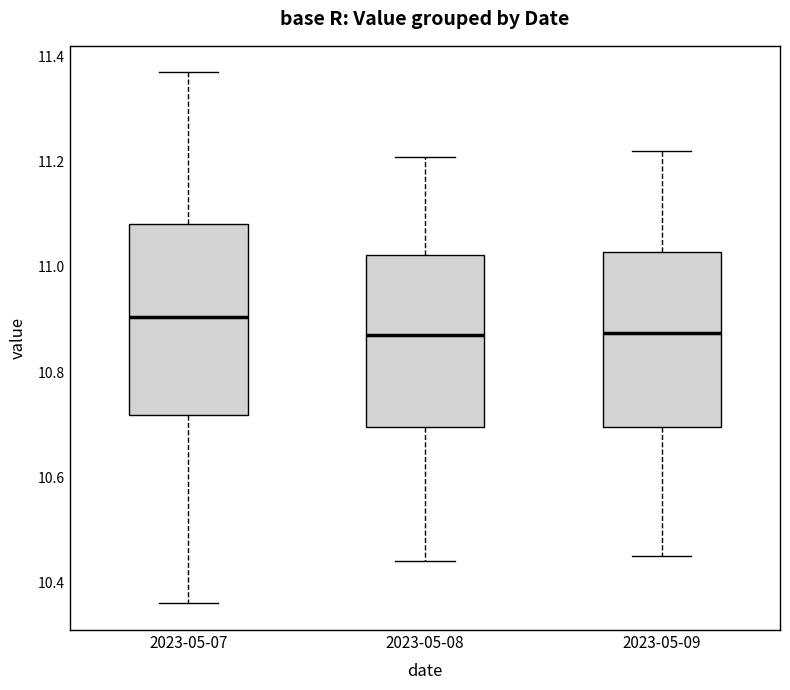

Reading left to right, transcribe this box plot: for each box, give where its median line is, the range the box spans, and where its two whiskers end, as read against the y-axis. The values are not printed on the chart, so give them approximately, as read against the axis.

2023-05-07: median 10.90, box 10.72 to 11.08, whiskers 10.36 to 11.38
2023-05-08: median 10.88, box 10.70 to 11.02, whiskers 10.44 to 11.22
2023-05-09: median 10.88, box 10.70 to 11.02, whiskers 10.46 to 11.22